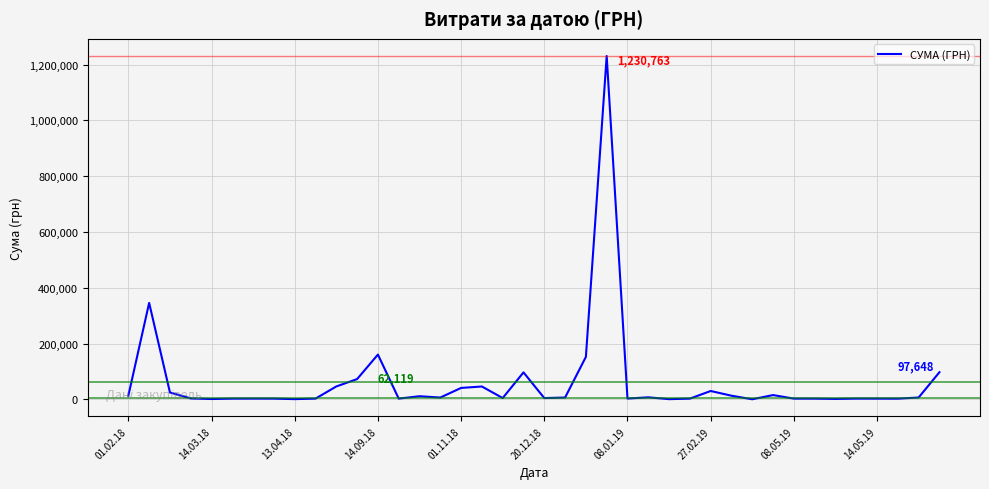

True or false: there are more than 0 points higher than both neighbors.

True